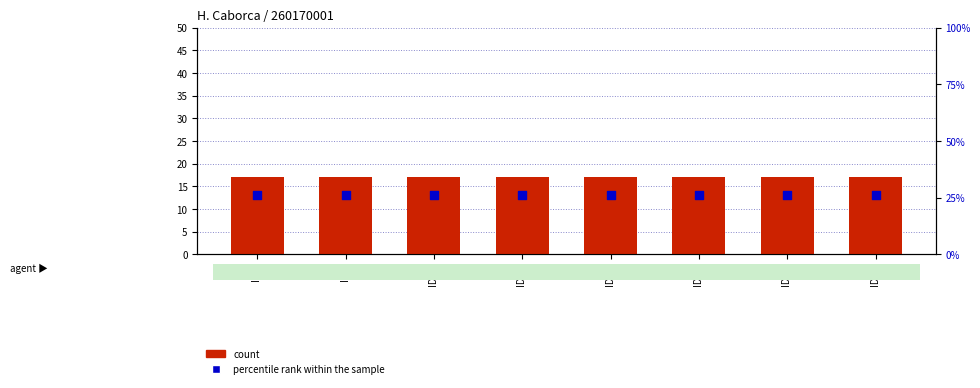

Which series has the largest total across all categories?

percentile rank within the sample